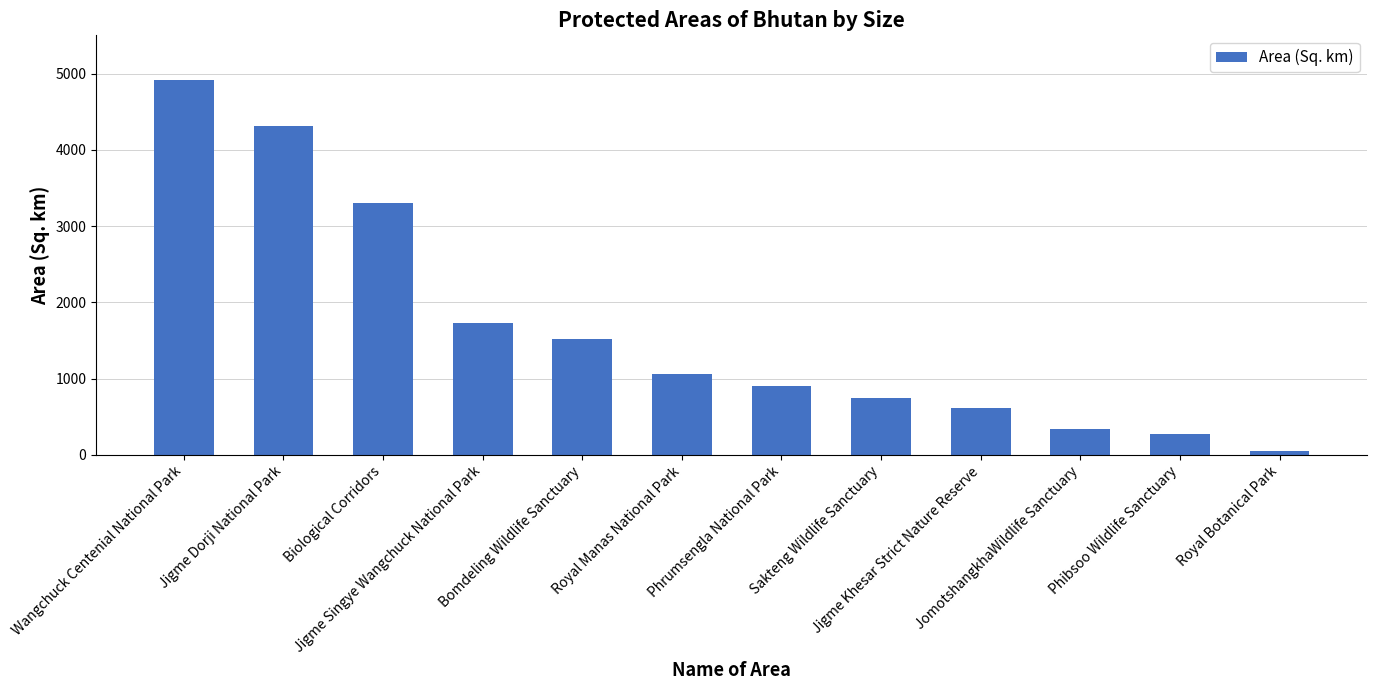

List the labels in order of value, smallest first.

Royal Botanical Park, Phibsoo Wildlife Sanctuary, JomotshangkhaWildlife Sanctuary, Jigme Khesar Strict Nature Reserve, Sakteng Wildlife Sanctuary, Phrumsengla National Park, Royal Manas National Park, Bomdeling Wildlife Sanctuary, Jigme Singye Wangchuck National Park, Biological Corridors, Jigme Dorji National Park, Wangchuck Centenial National Park